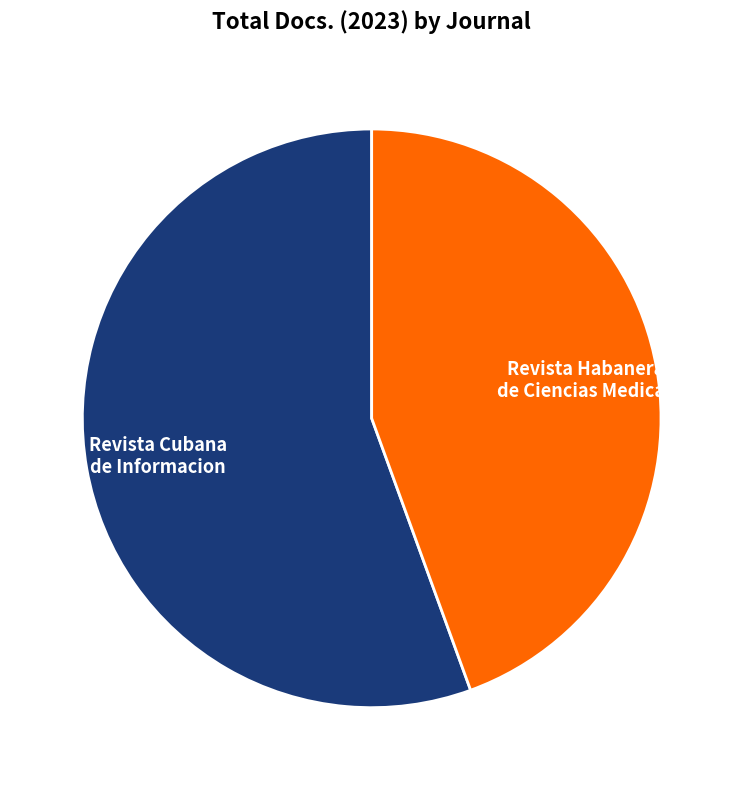

Combined, do Revista Cubana de Informacion and Revista Habanera de Ciencias Medicas account for over 50%?

Yes